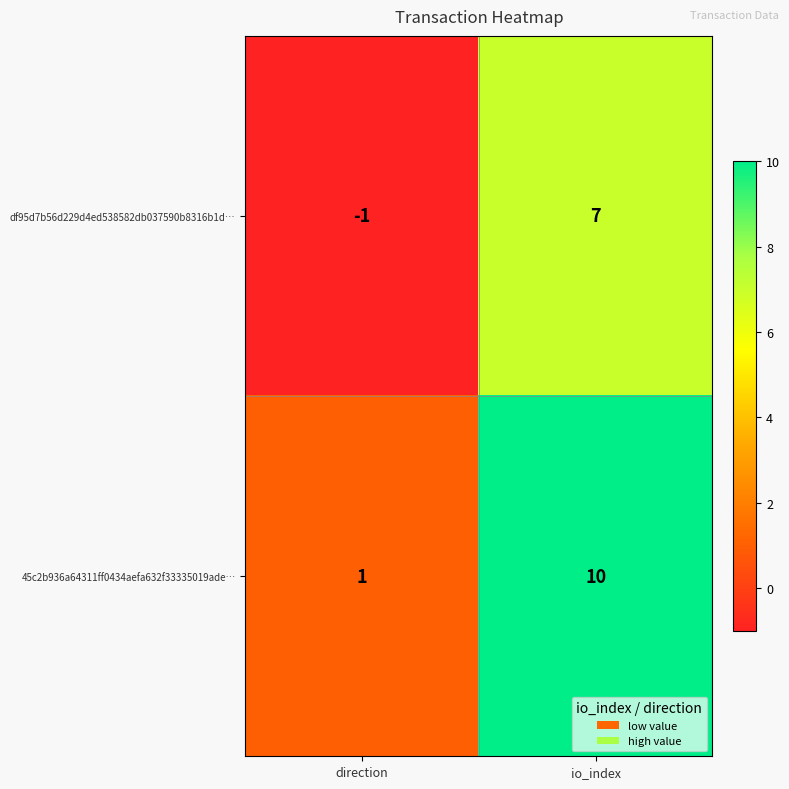

At which category is the sum across all series the highest?

io_index